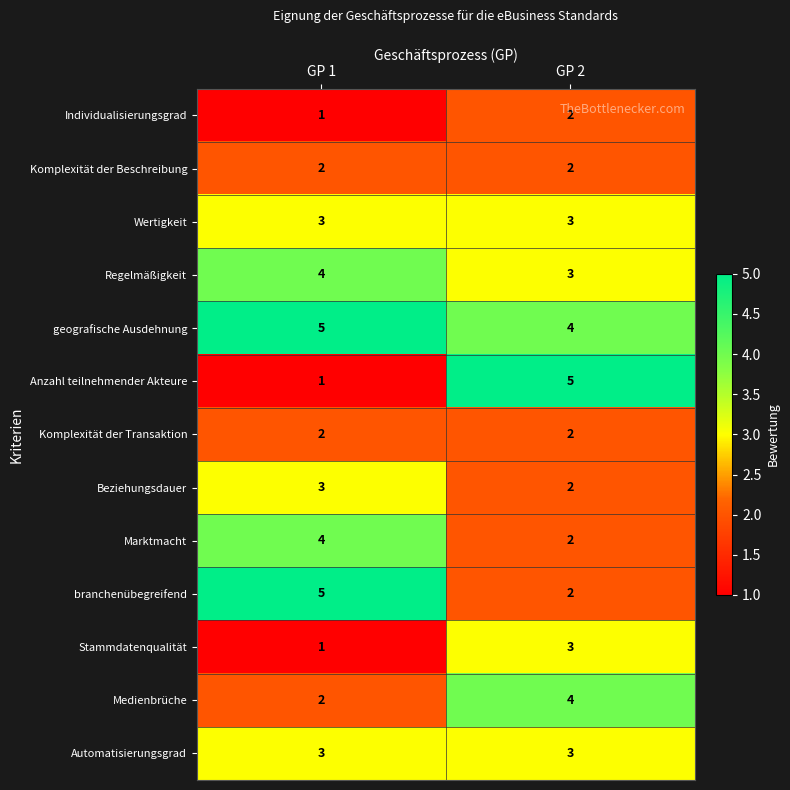

How many distinct data groups are displayed?

13